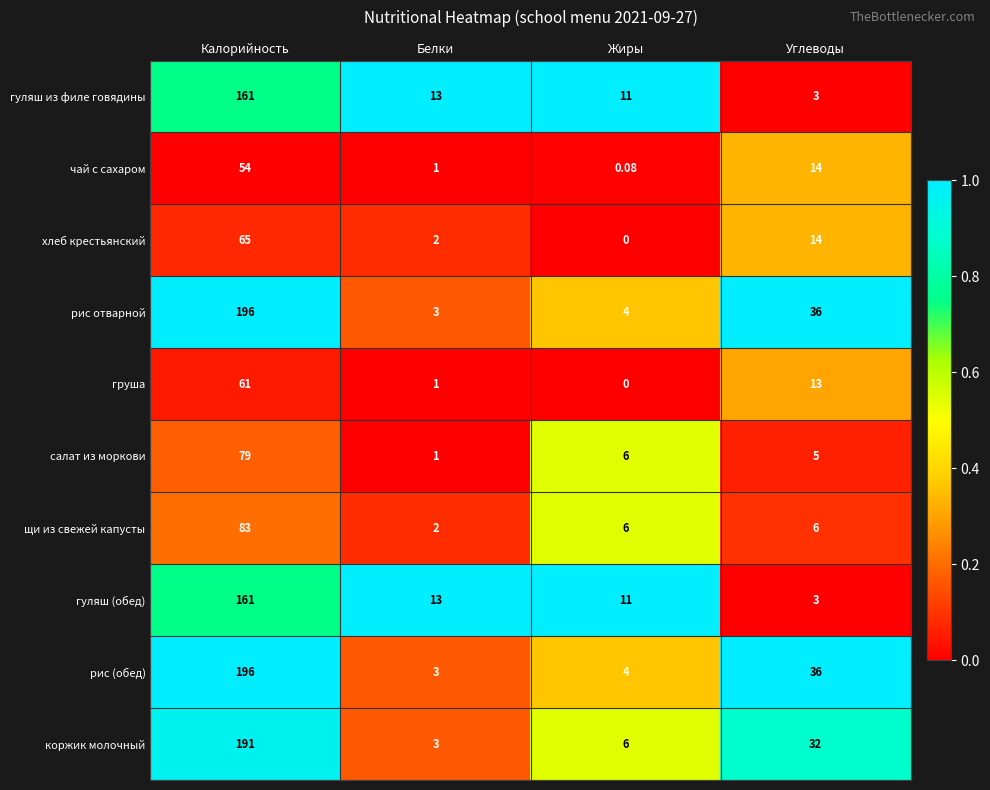

At which label does гуляш из филе говядины first exceed 13?

Калорийность